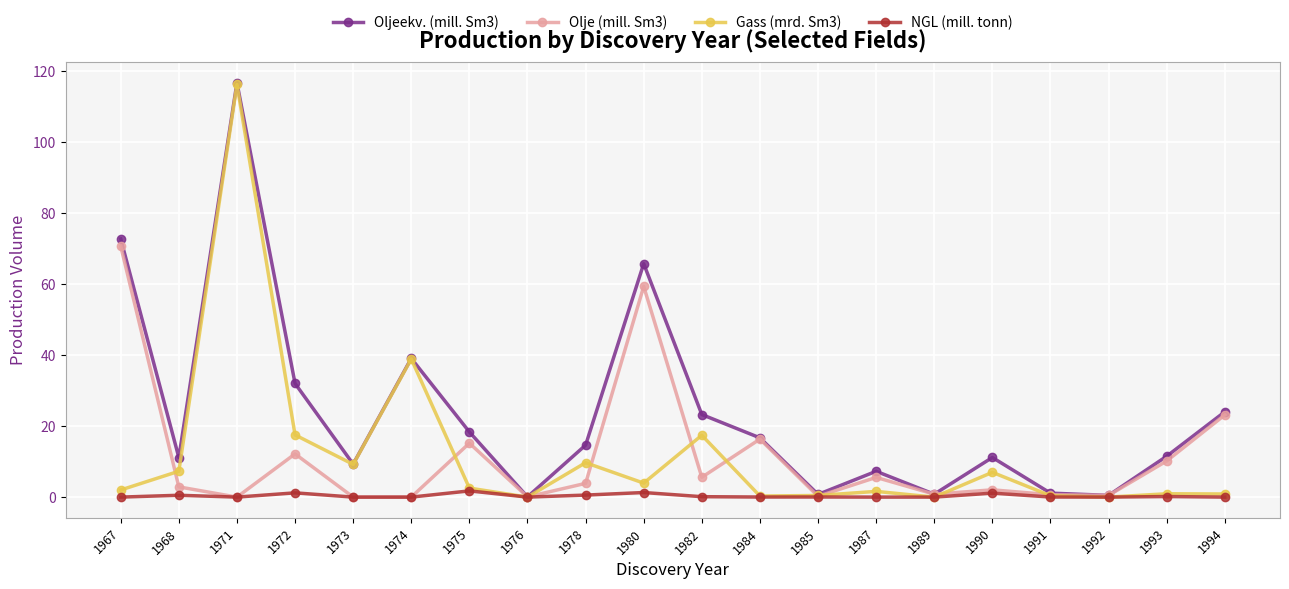

Is it true that NGL (mill. tonn) equals 0.1 at 1982?

True